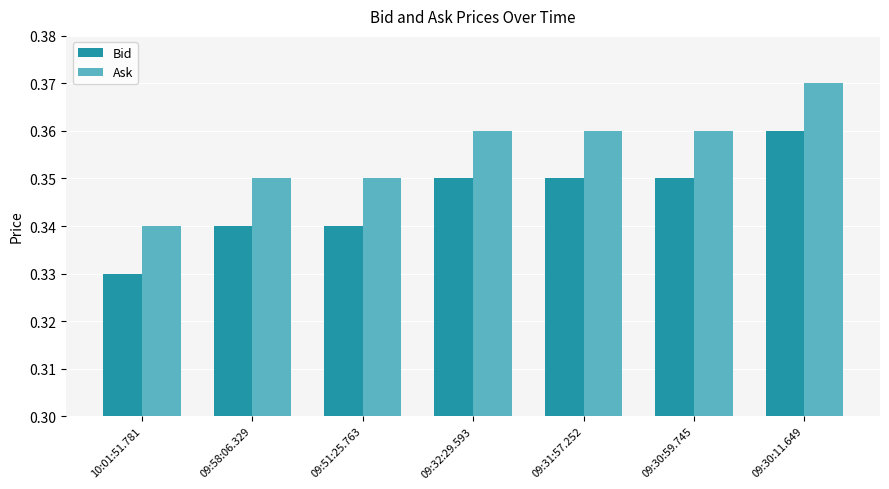

Count the Bid values in the range 0 to 1.

7